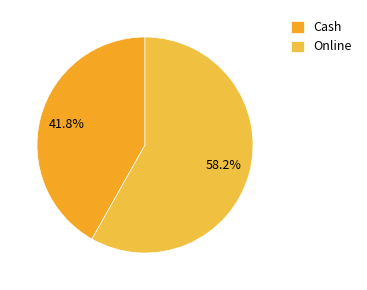

How many slices are in this pie chart?

2